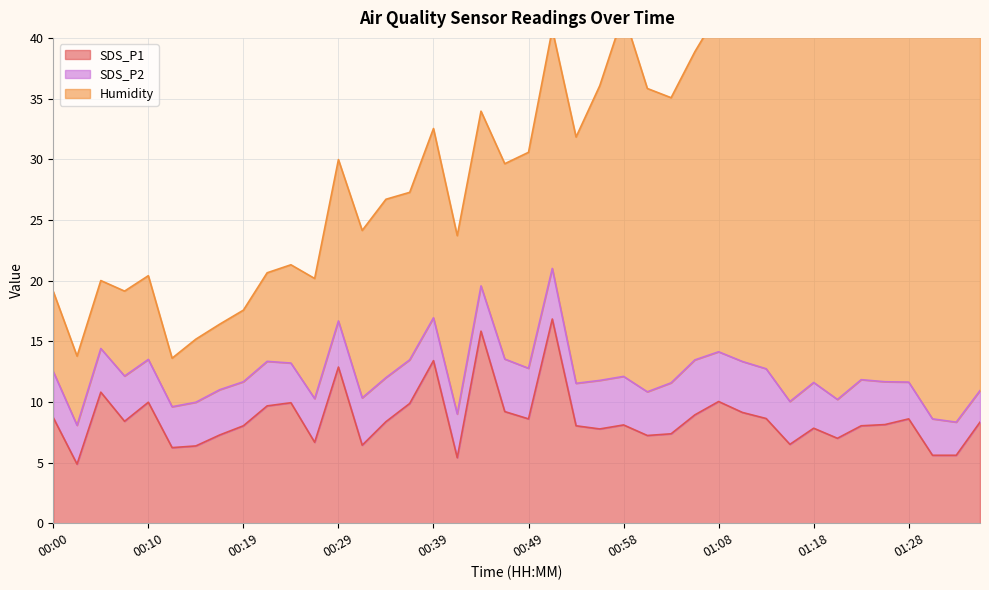

What is the difference between the maximum and minimum values in the SDS_P1 series?

12.0